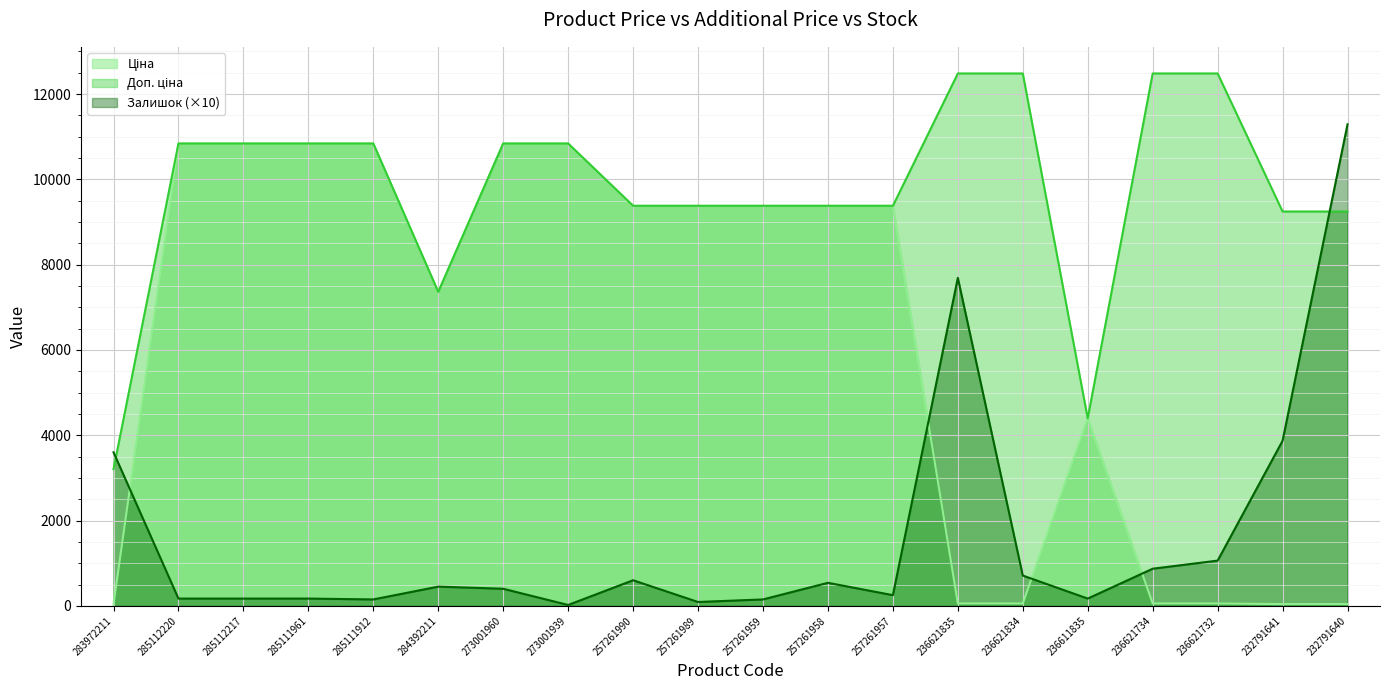

What is the total value across all series at 273001960?

22080.2